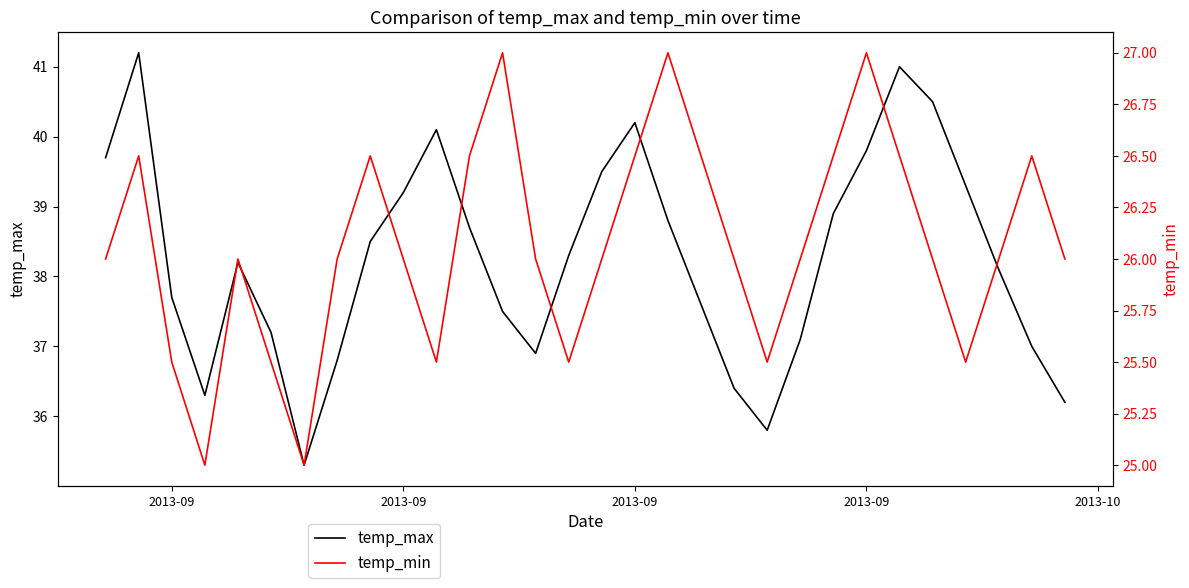

True or false: temp_max and temp_min cross at least once.

False